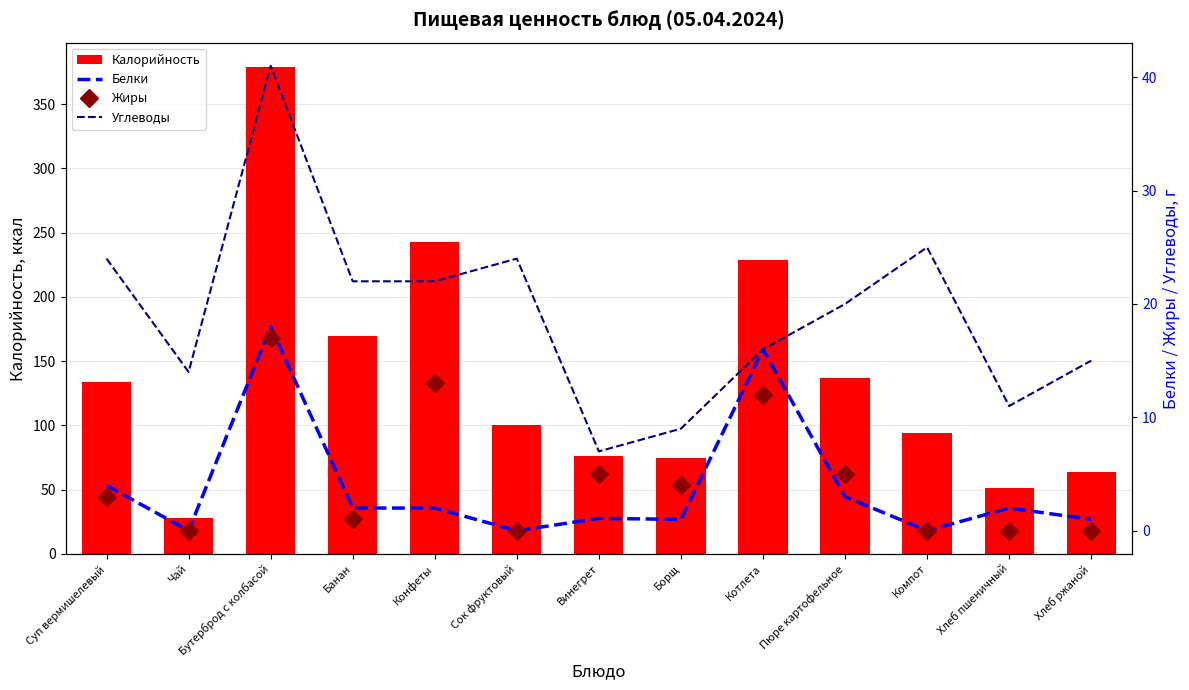

At which label does Жиры reach its minimum?

Чай